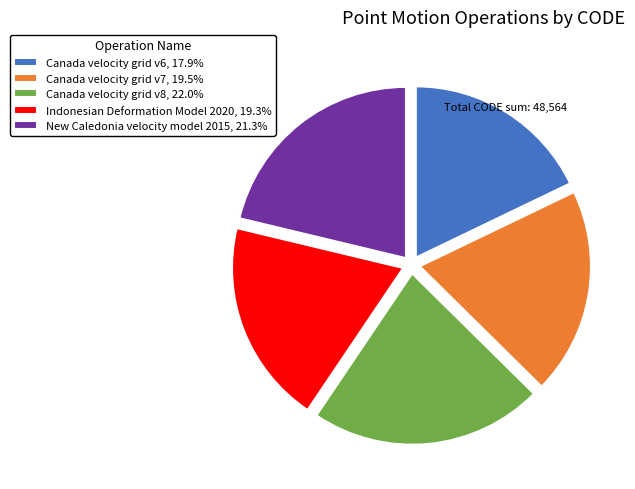

Count the number of slices in the pie.

5